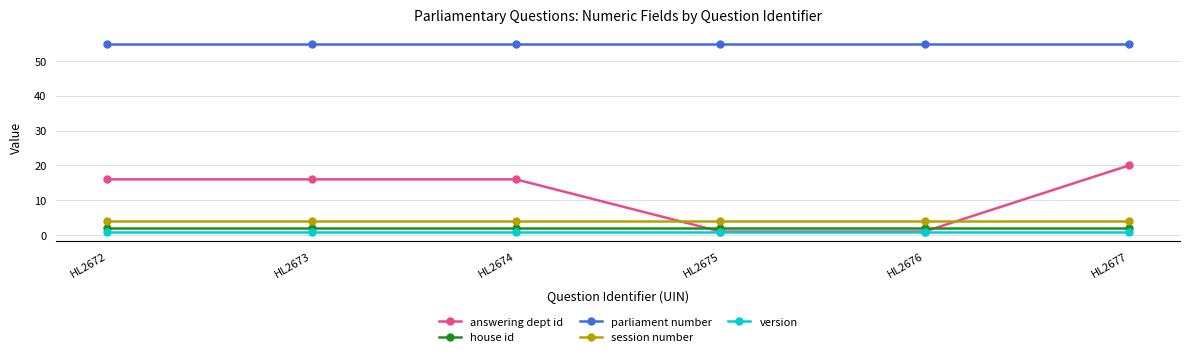

What is the spread (max minus min) of values at HL2677?

54